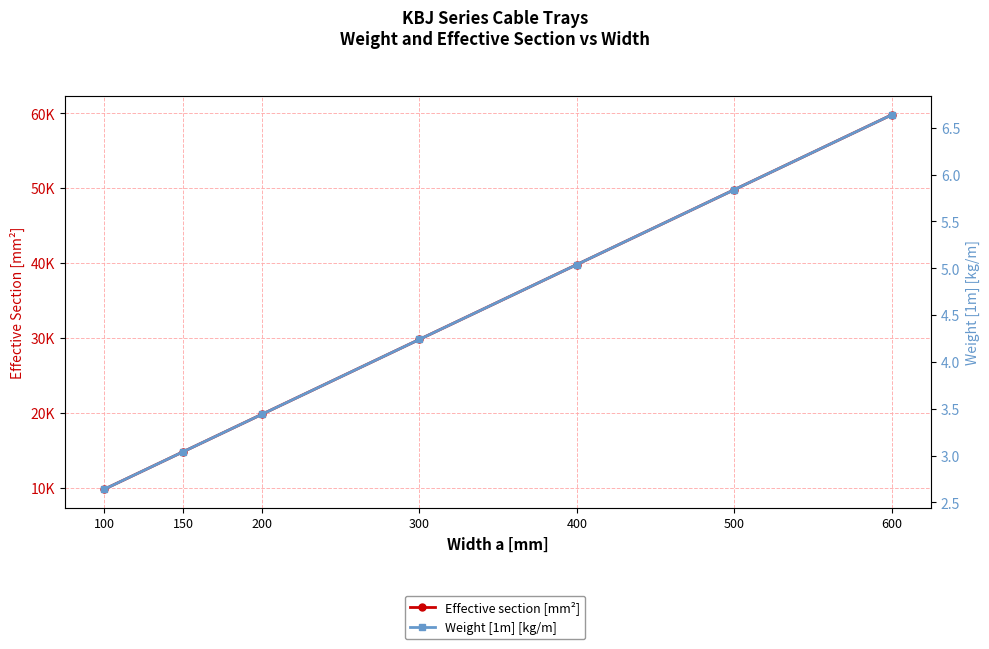

What is the average value of the Effective section [mm²] series?

31942.9